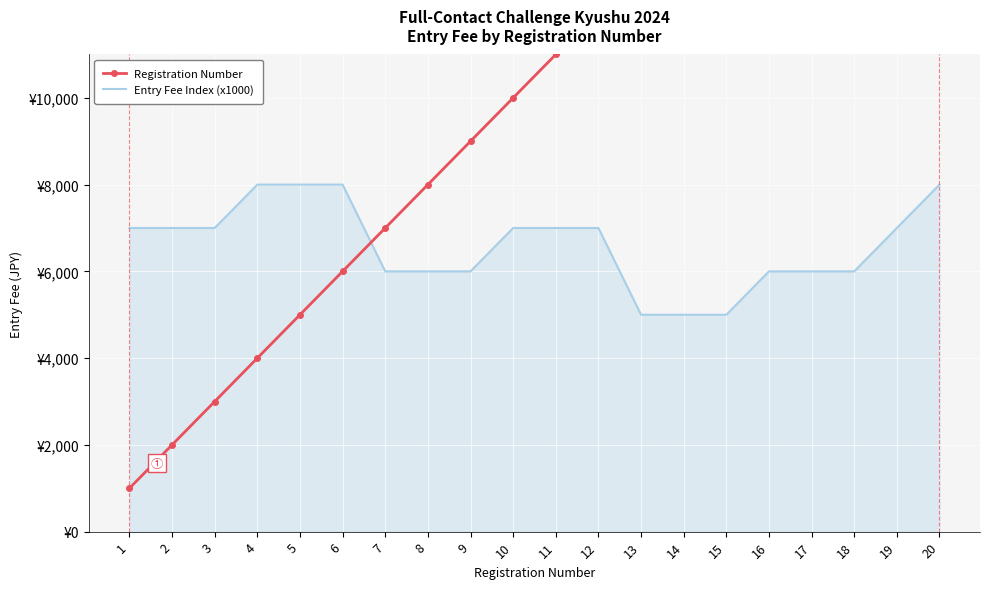

What are all the series names shown in the legend?

Registration Number, Entry Fee Index (x1000)